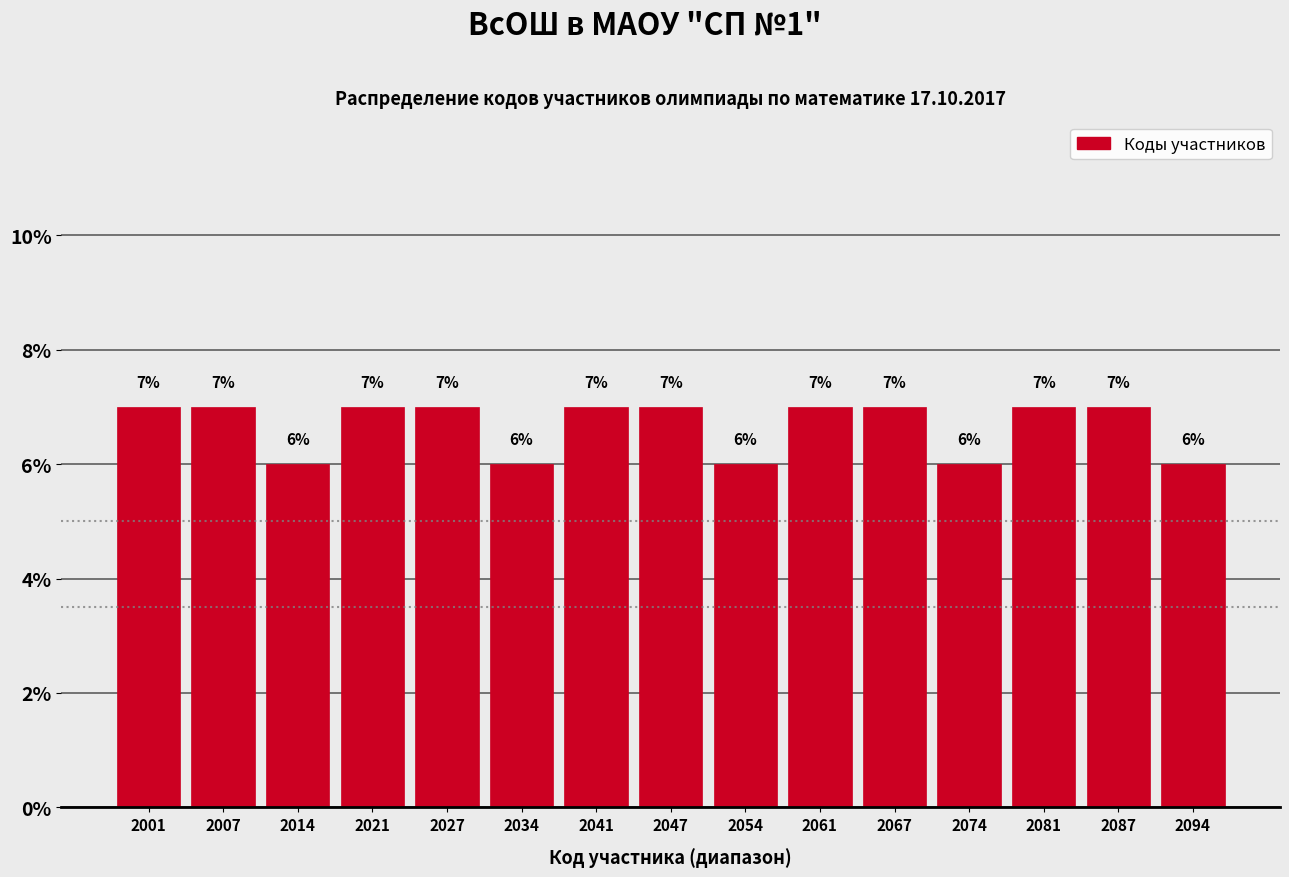

Reading left to right, list all the values displayed in this chart.

7.0	7.0	6.0	7.0	7.0	6.0	7.0	7.0	6.0	7.0	7.0	6.0	7.0	7.0	6.0